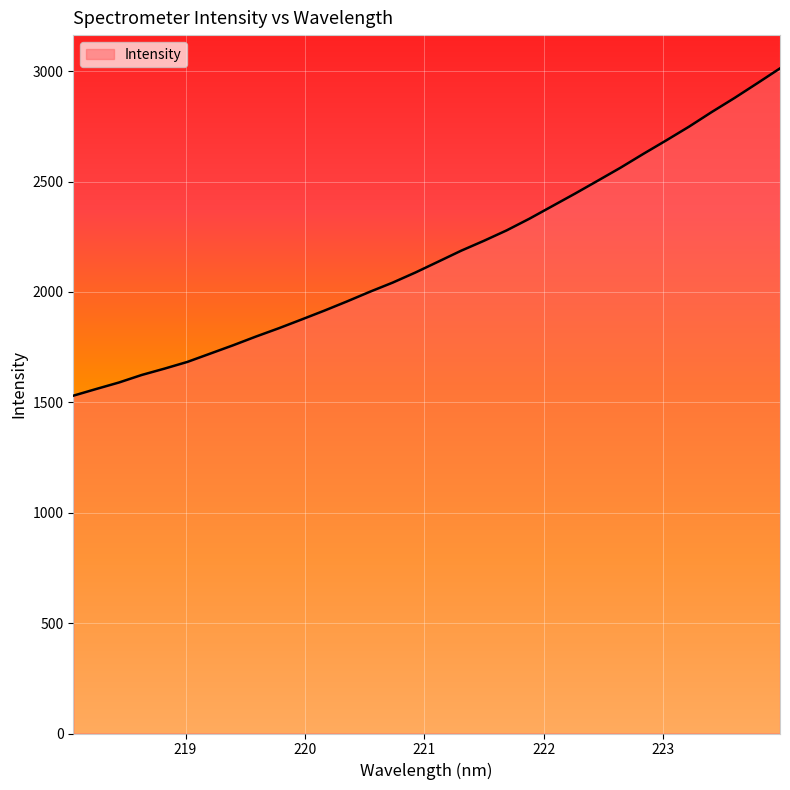

What is the smallest value displayed?

1530.2